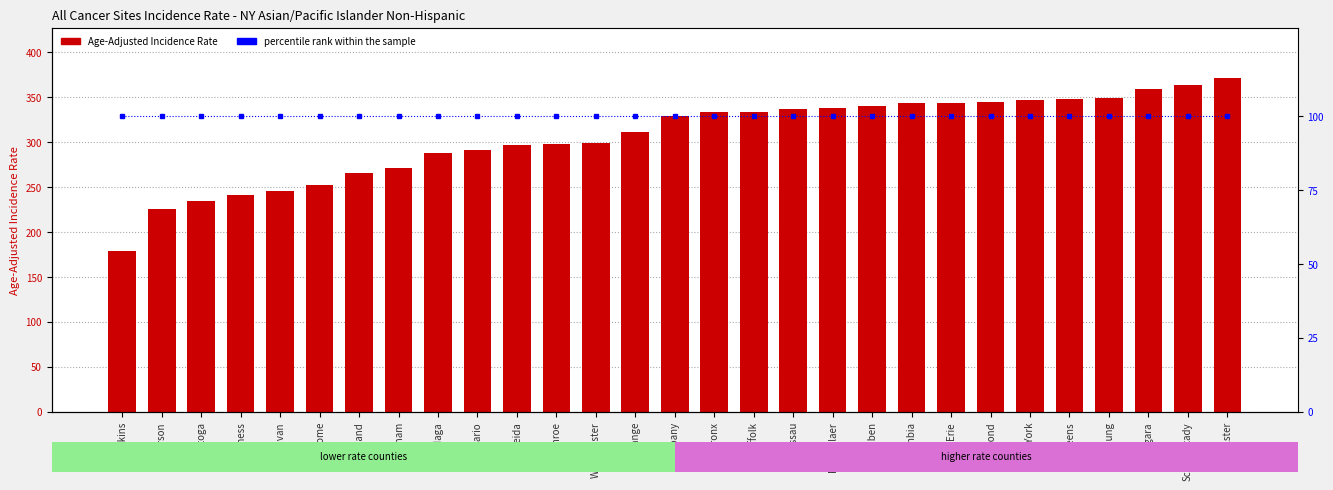

Rank the series by their average value, from highest to lowest.

Age-Adjusted Incidence Rate, percentile rank within the sample